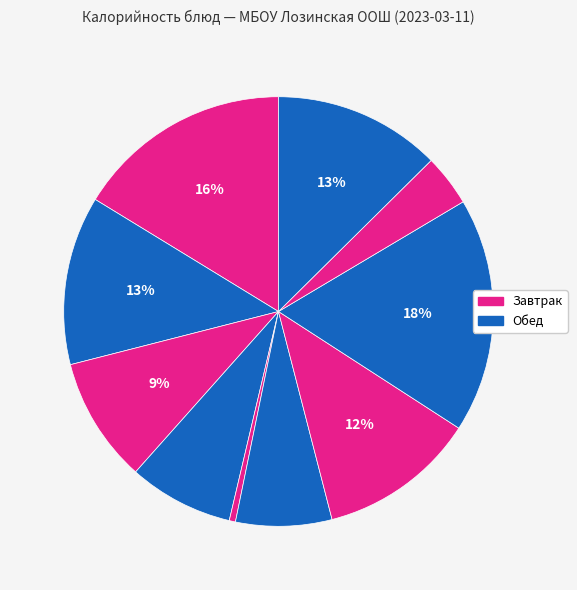

How many segments does this pie chart have?

10